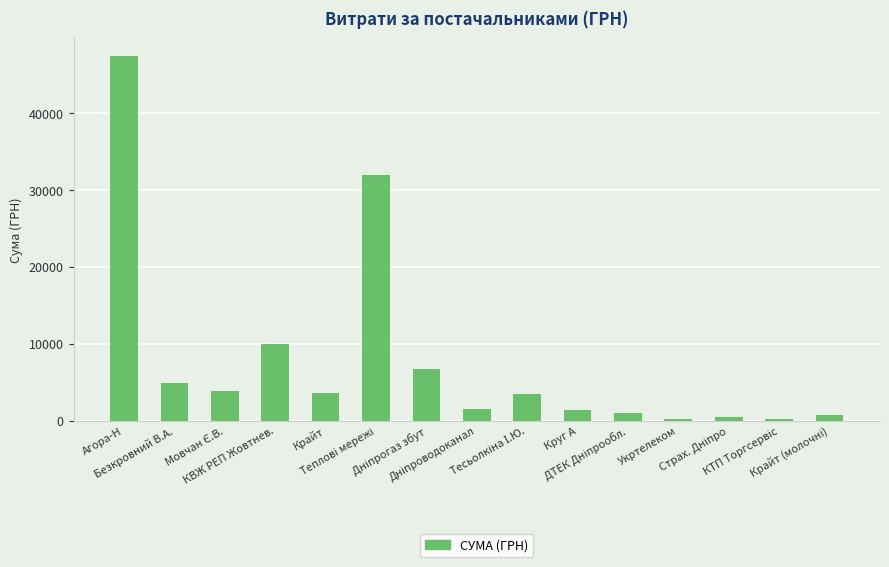

At which label does the data first exceed 3387?

Агора-Н